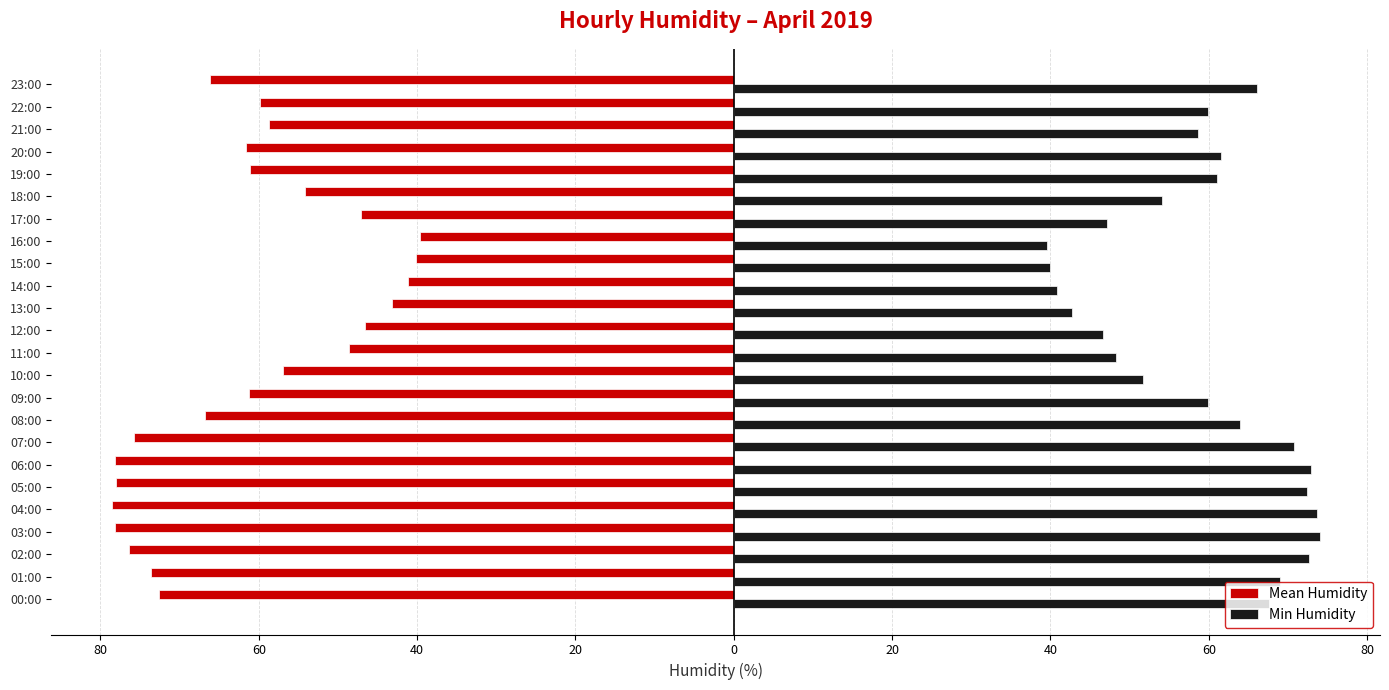

What are all the series names shown in the legend?

Mean Humidity, Min Humidity